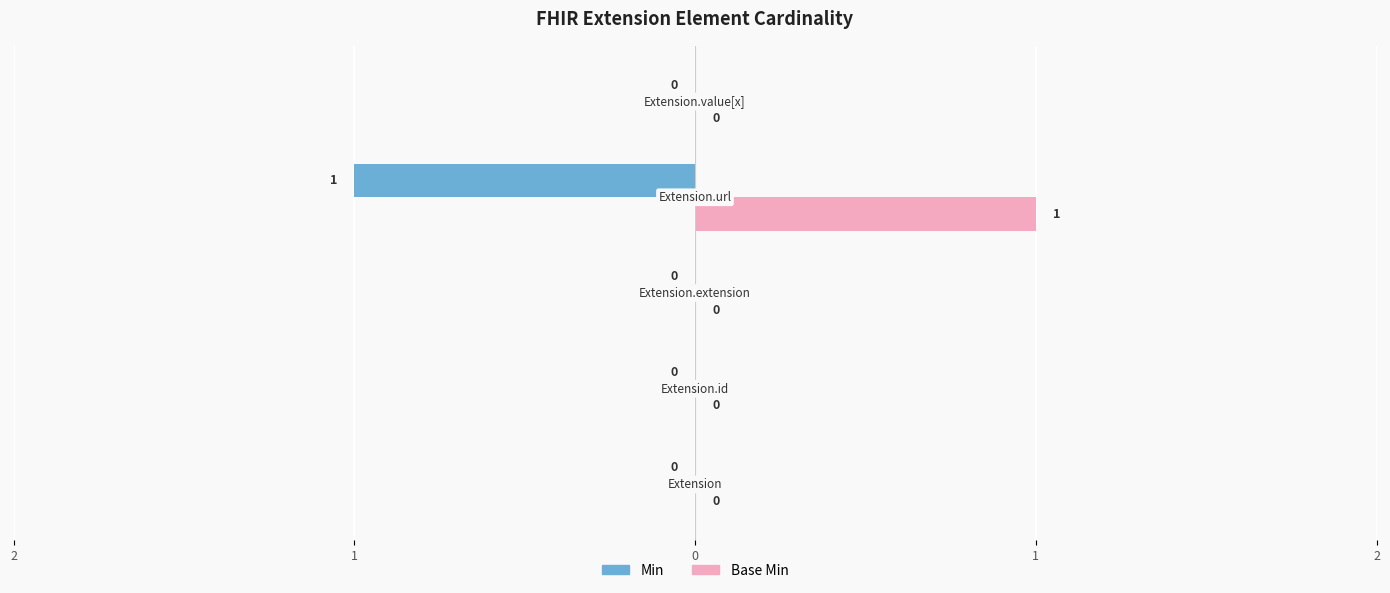

What are all the series names shown in the legend?

Min, Base Min